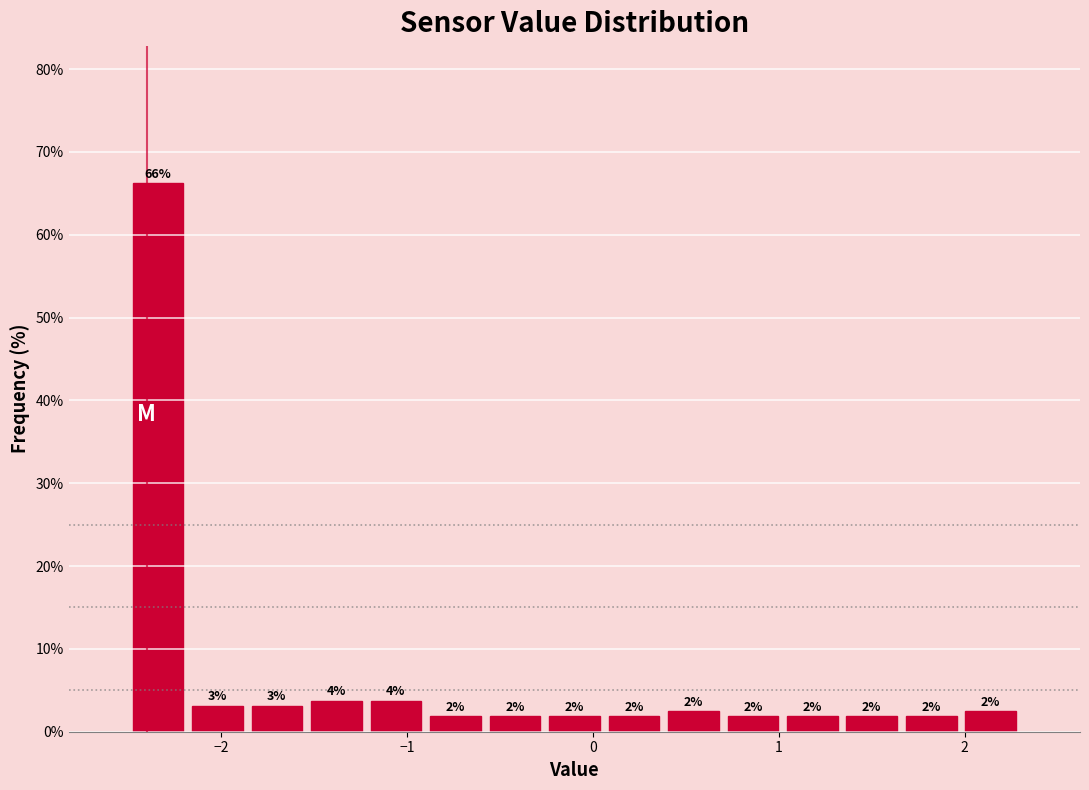

Around what value on the x-axis is the tallest bar? Give the approximate position of its centre, as read against the axis.

-2.3